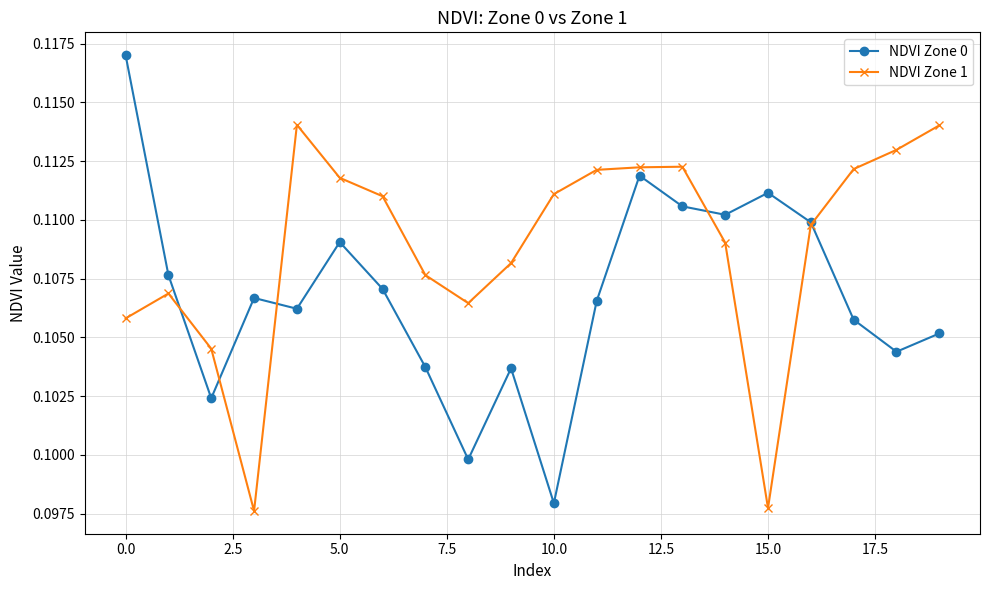

True or false: NDVI Zone 0 and NDVI Zone 1 cross at least once.

True